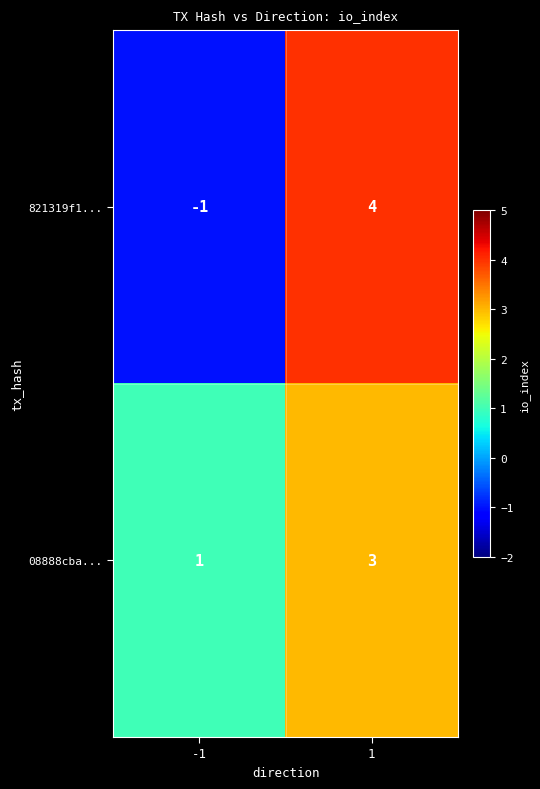

Reading left to right, transcribe all the data shown in this chart.

821319f1...: -1	4
08888cba...: 1	3